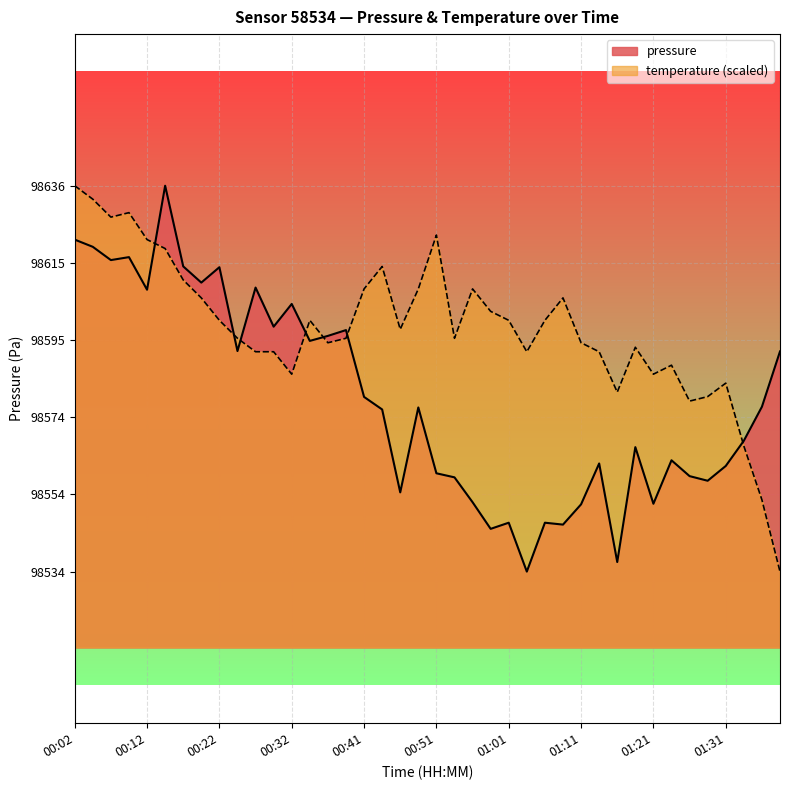

What position from the left is 00:07?

3